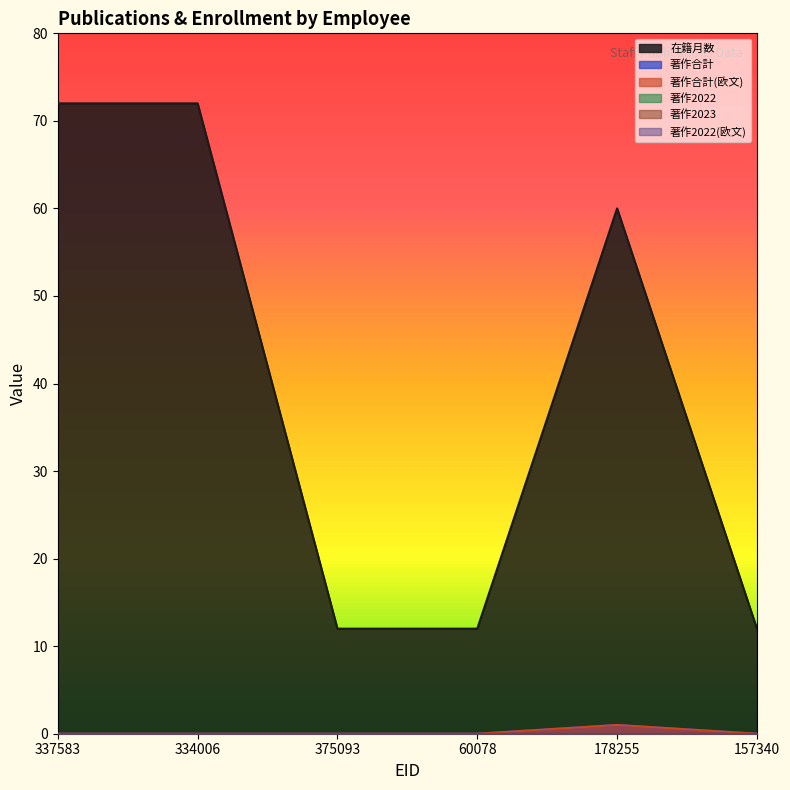

What is the label of the 3rd point from the left?

375093